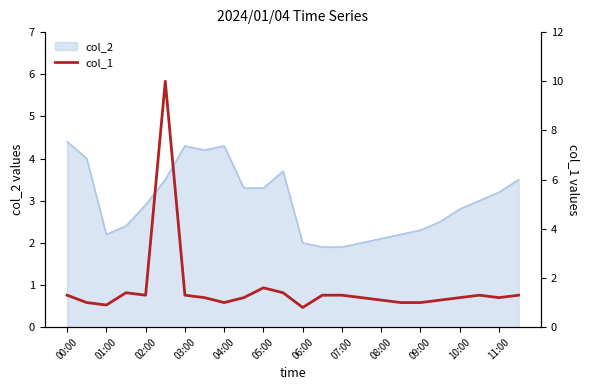

The col_2 series shows 2.0 at 06:00. True or false?

True